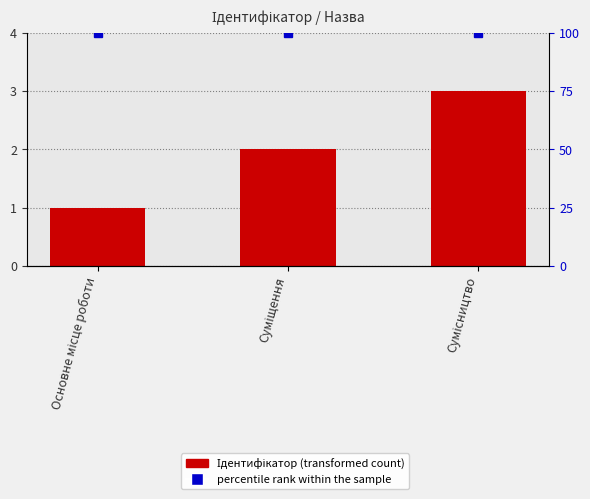

Between Сумісництво and Основне місце роботи, which is larger?

Сумісництво